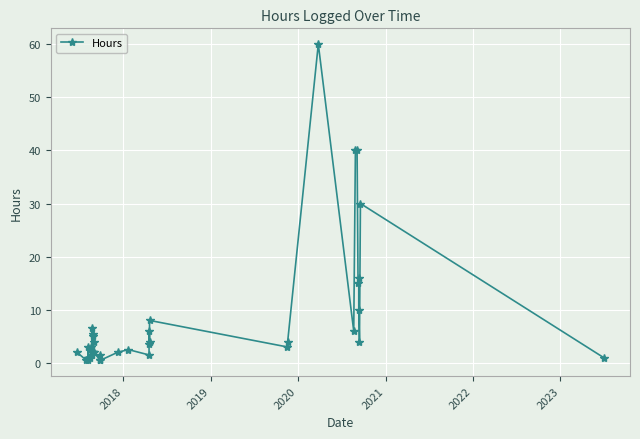

How many distinct data groups are displayed?

1